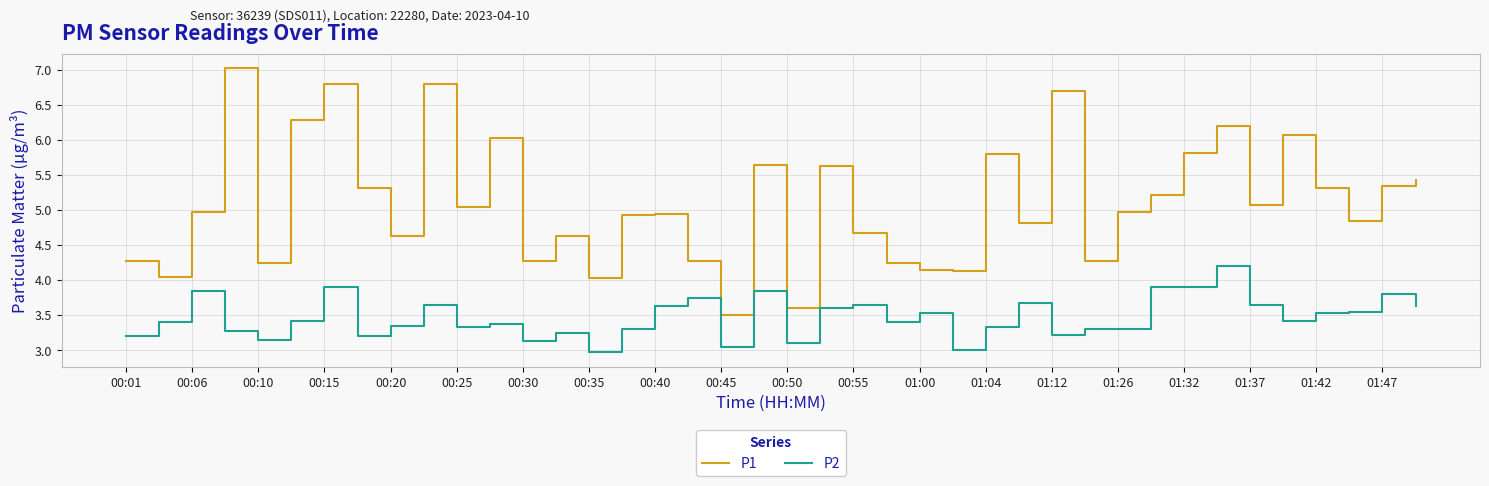

List the series in order of their peak value, lowest first.

P2, P1